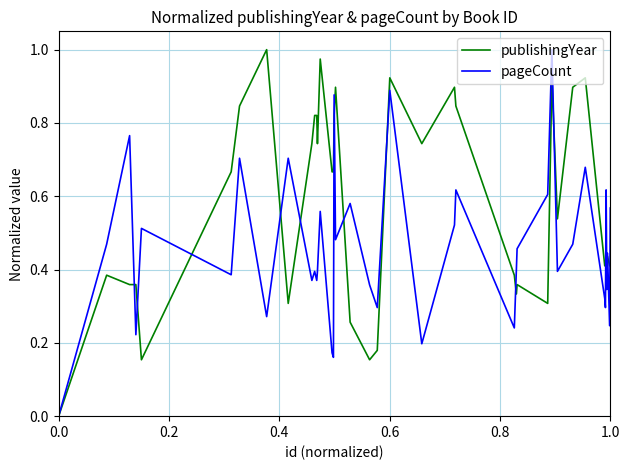

List the series in order of their overall mean, highest first.

publishingYear, pageCount